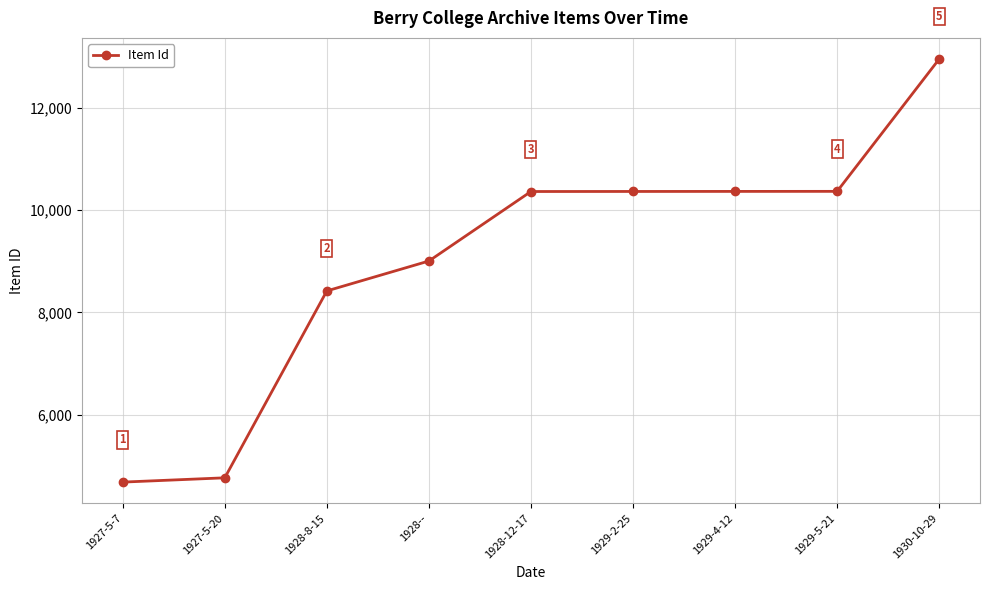

What is the change in value from 1927-5-20 to 1929-4-12?

+5604